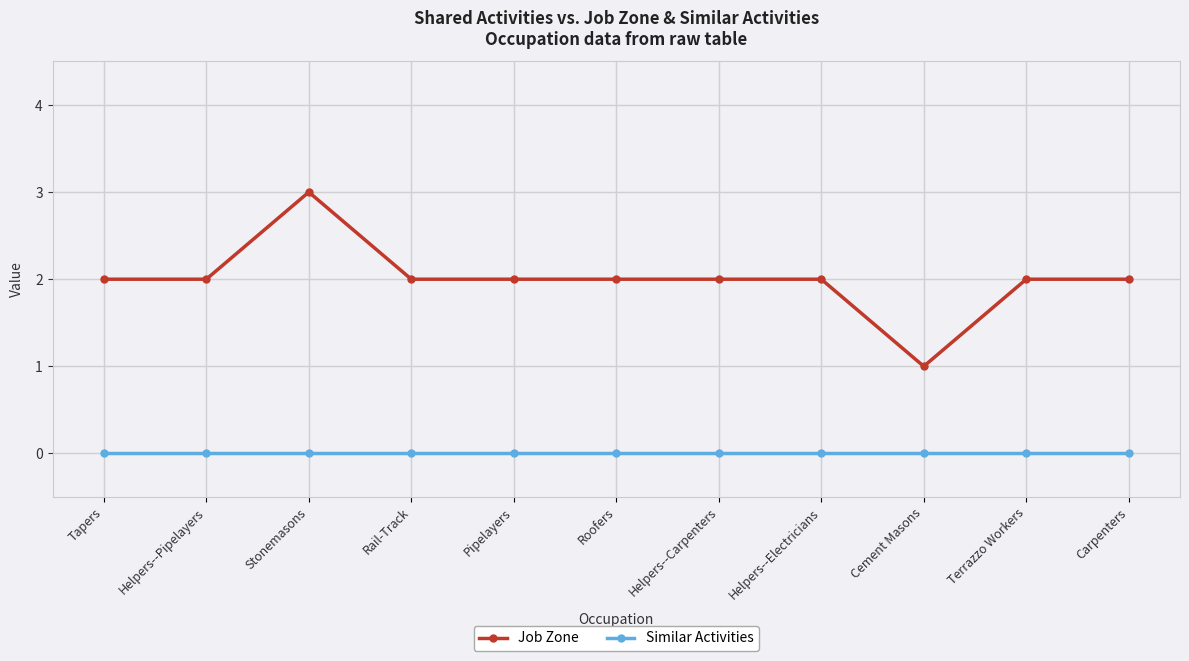

List the series in order of their overall mean, lowest first.

Similar Activities, Job Zone